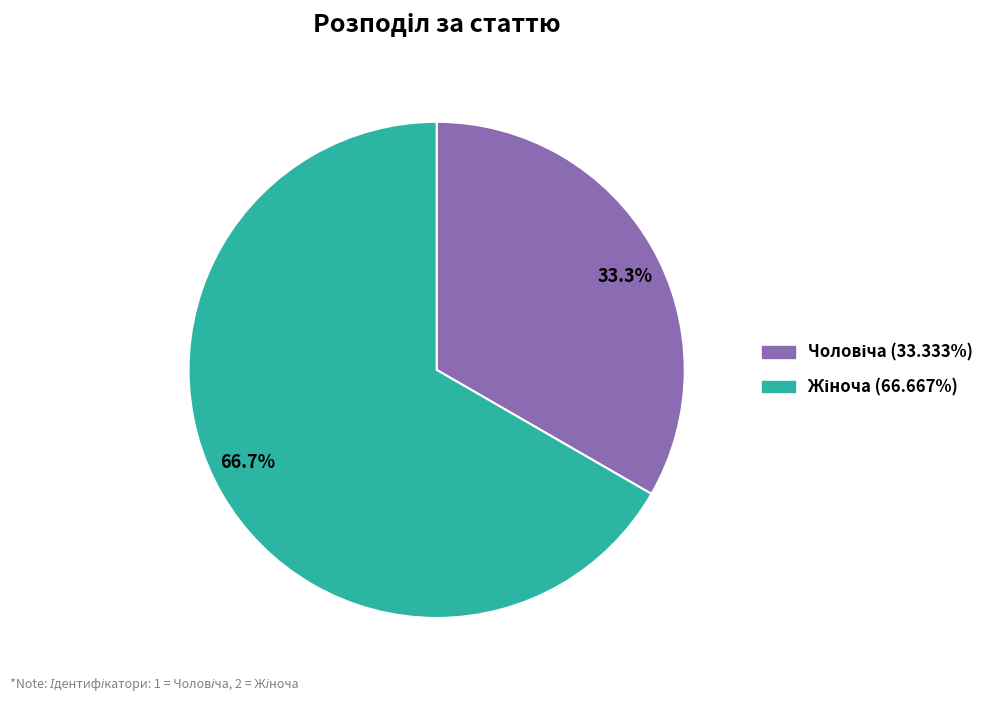

Is there any slice that represents more than half of the pie?

Yes